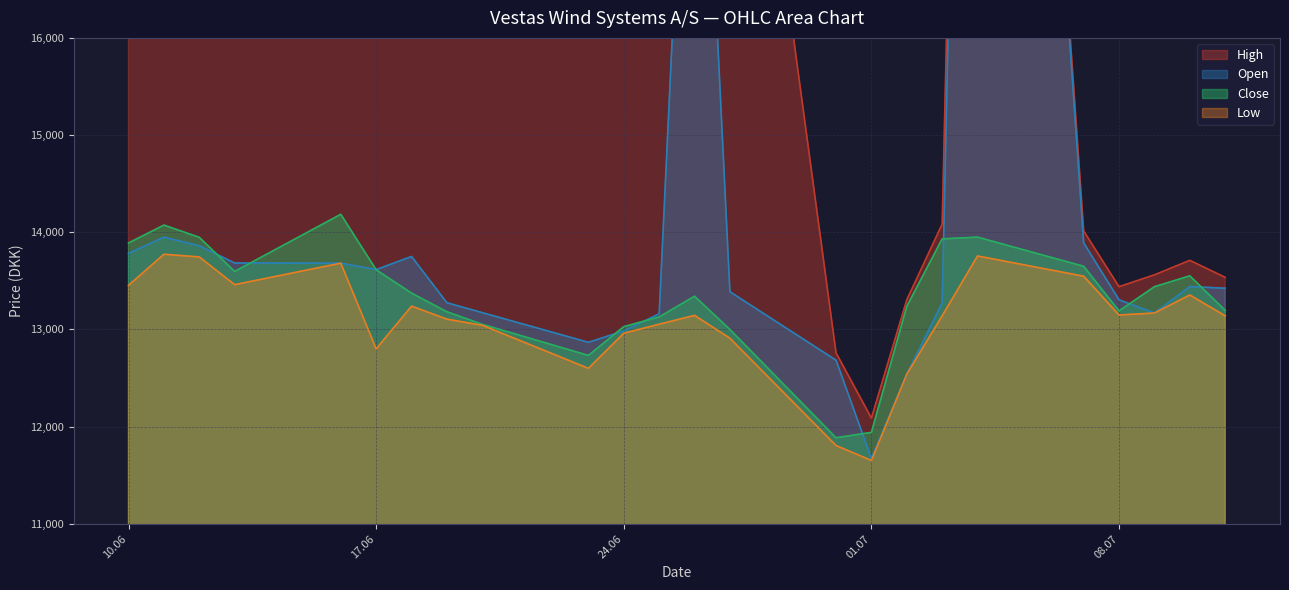

True or false: High and Close cross at least once.

False